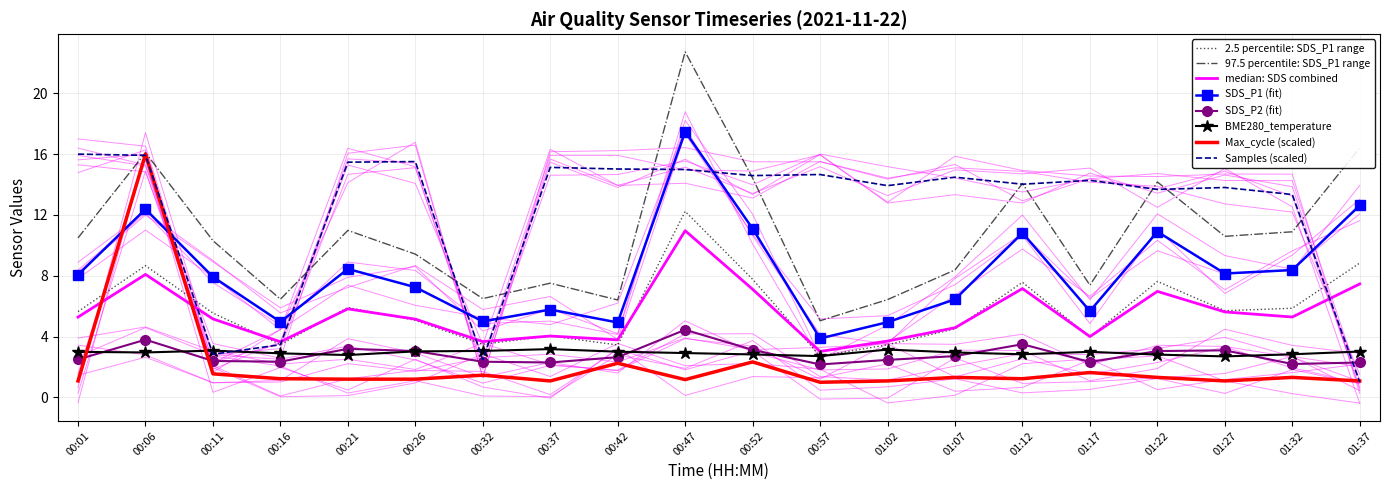

Which has a higher value, 00:32 or 01:32?

01:32